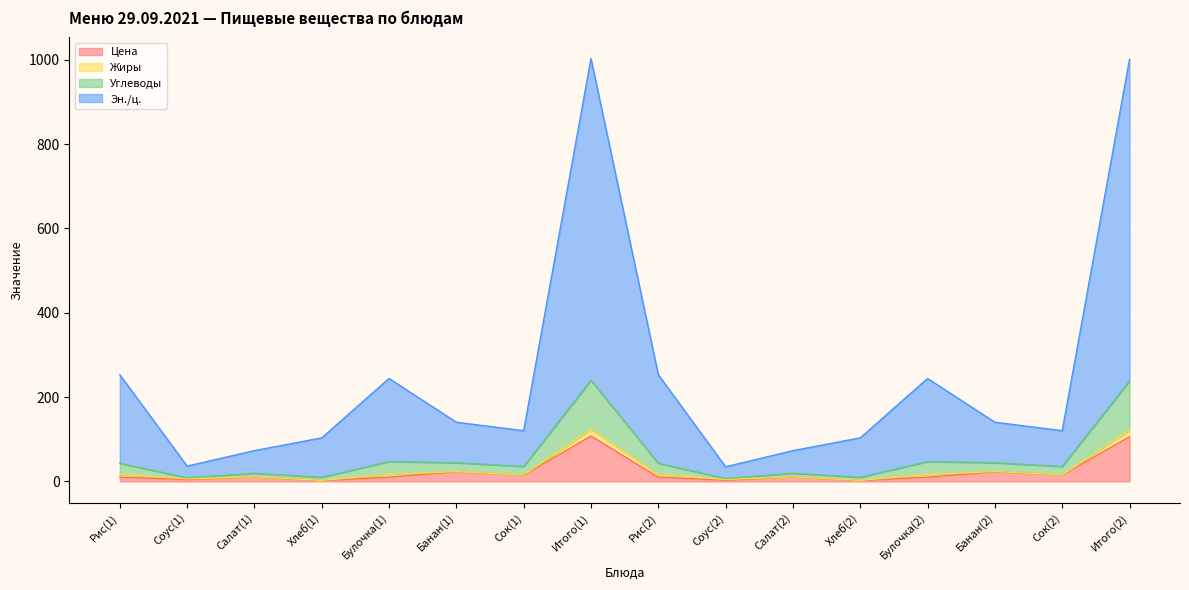

True or false: Углеводы and Эн./ц. intersect in this chart.

False